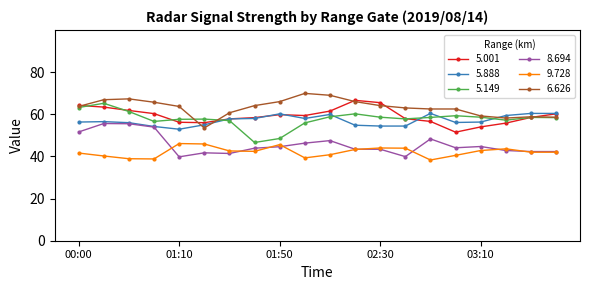

What is the lowest value of the 5.001 series?

51.5